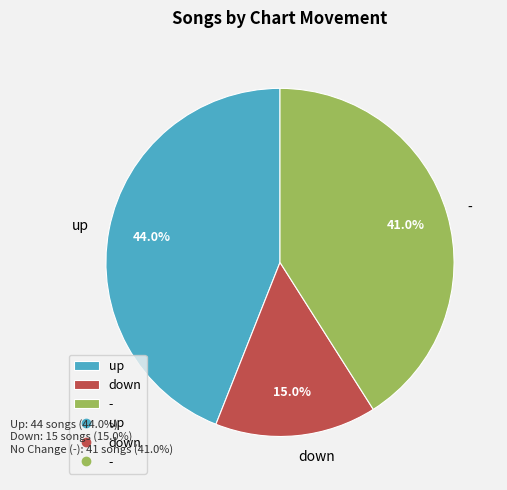

Do down and - together represent more than half of the pie?

Yes